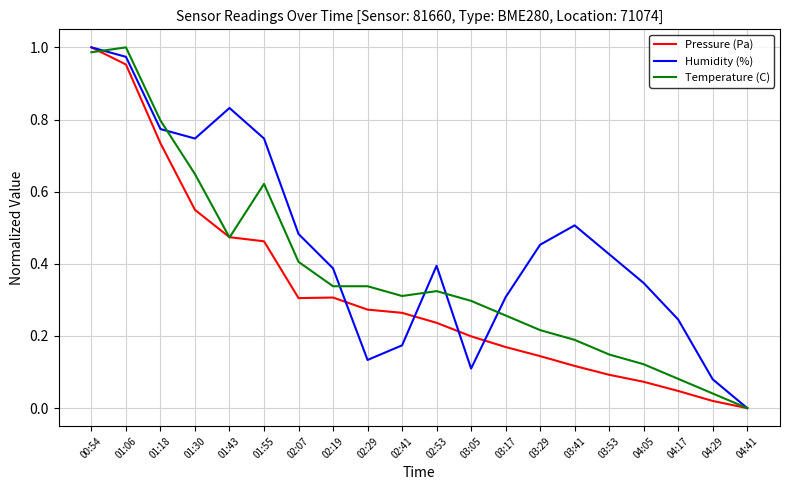

Which series changed the most between 01:18 and 02:19?

Temperature (C)